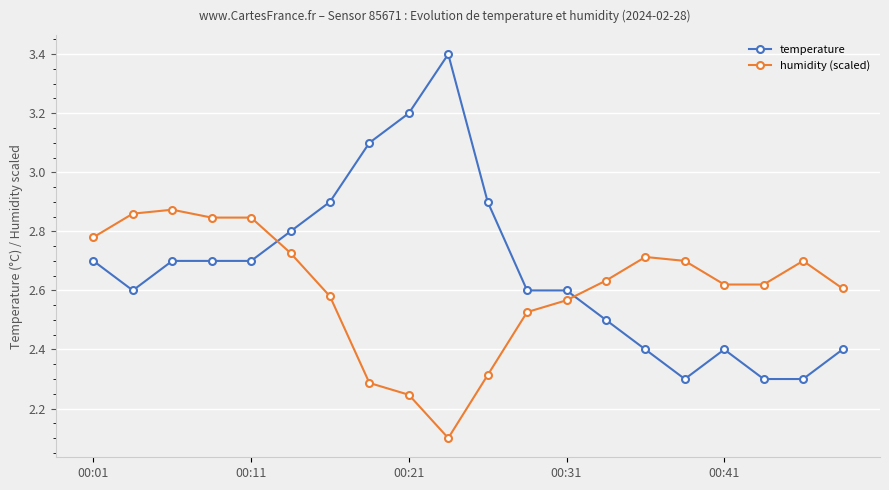

Which series has the widest spread of values?

temperature